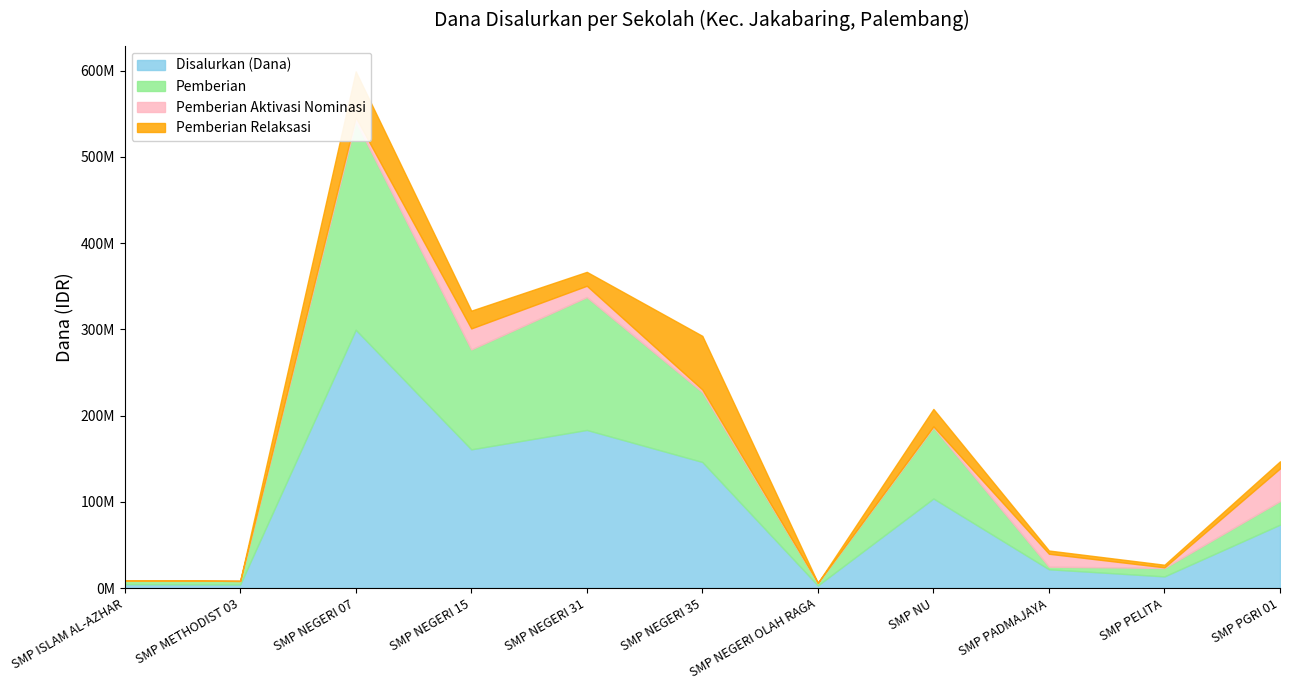

True or false: Pemberian Aktivasi Nominasi has more than 2 points higher than both neighbors.

False